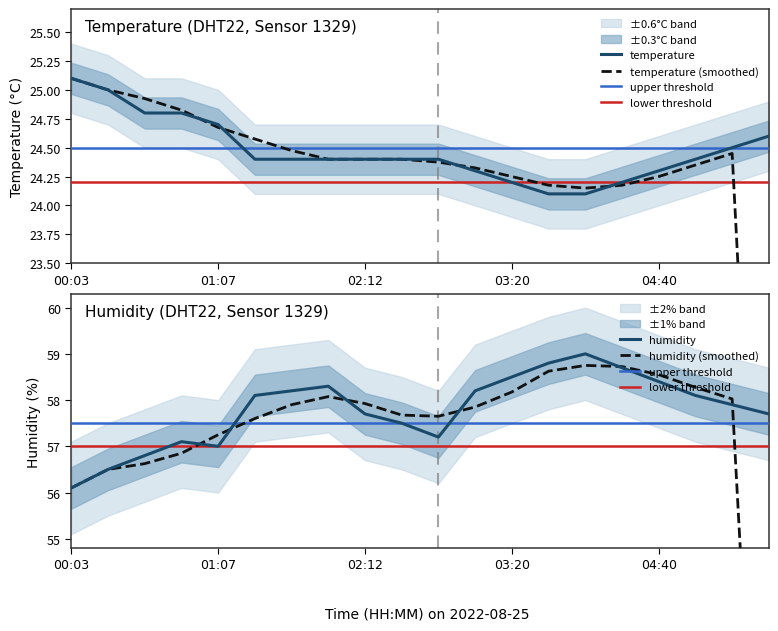

The temperature series shows 15.4 at 01:23. True or false?

False